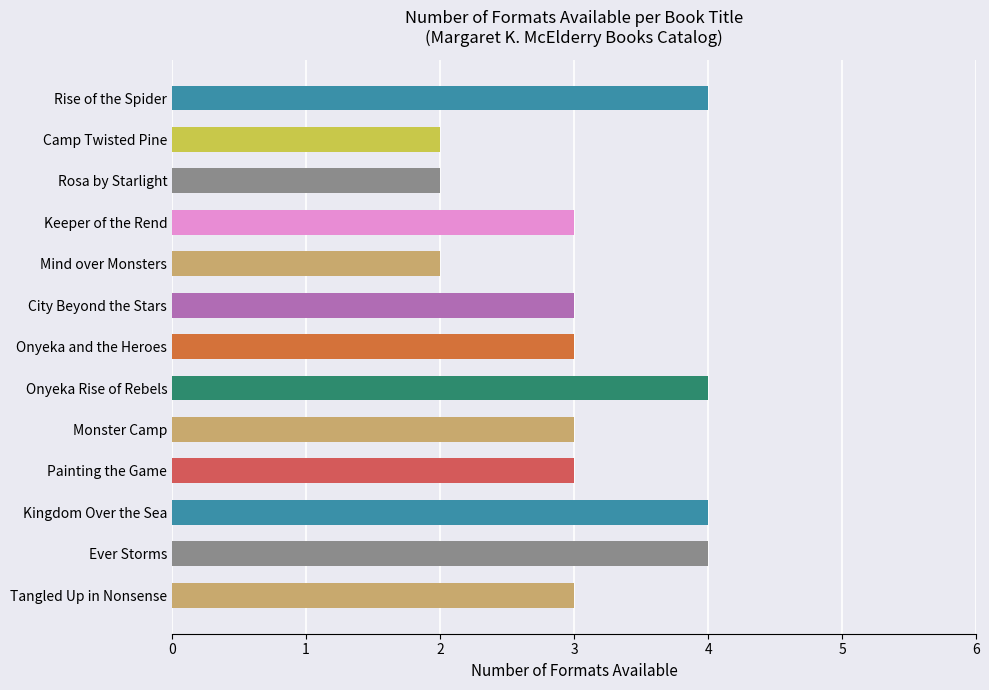

What is the value of the 9th bar from the top?

3